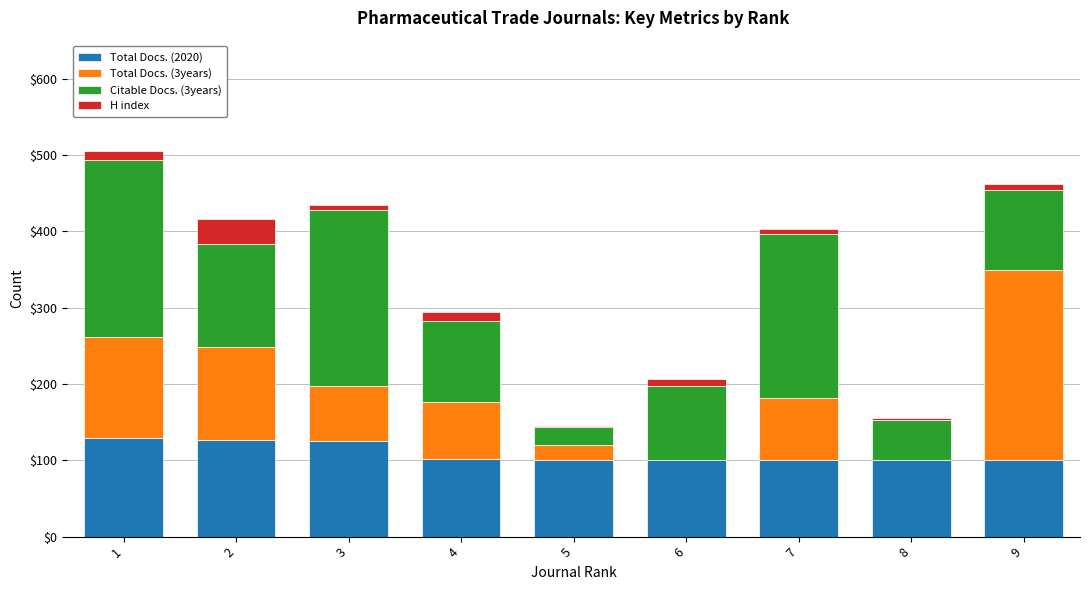

What is the maximum value for Total Docs. (2020)?

129